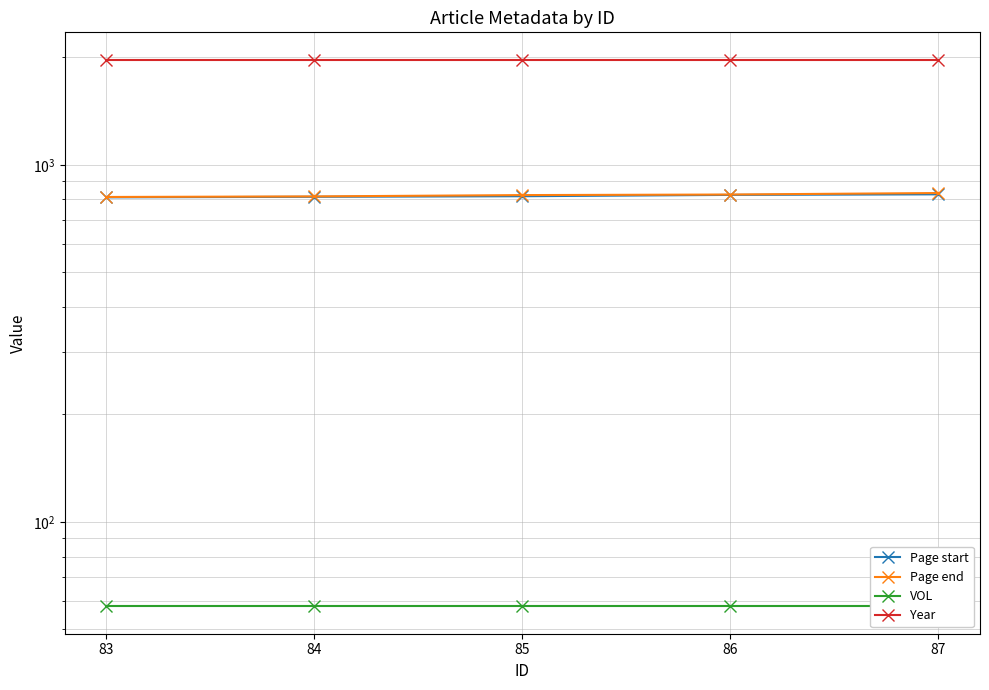

Does the chart have visible grid lines?

Yes